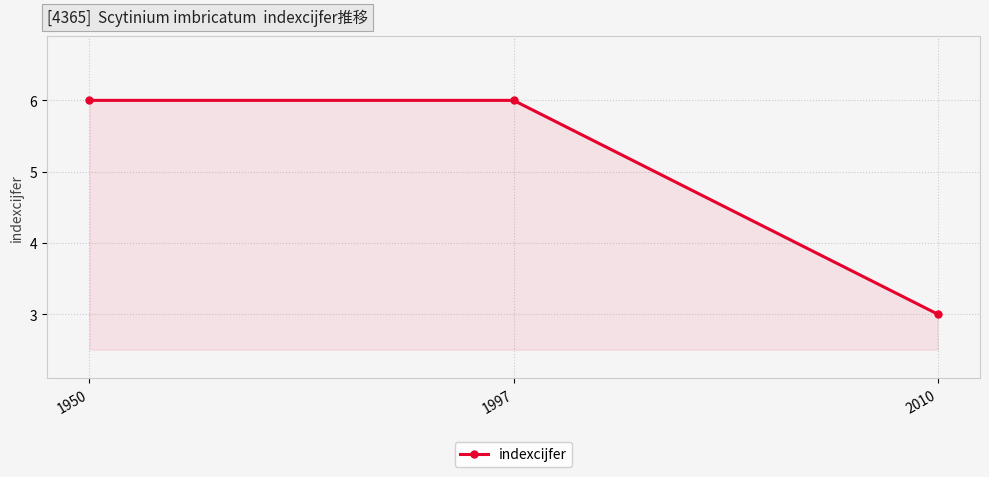

What is the greatest value displayed?

6